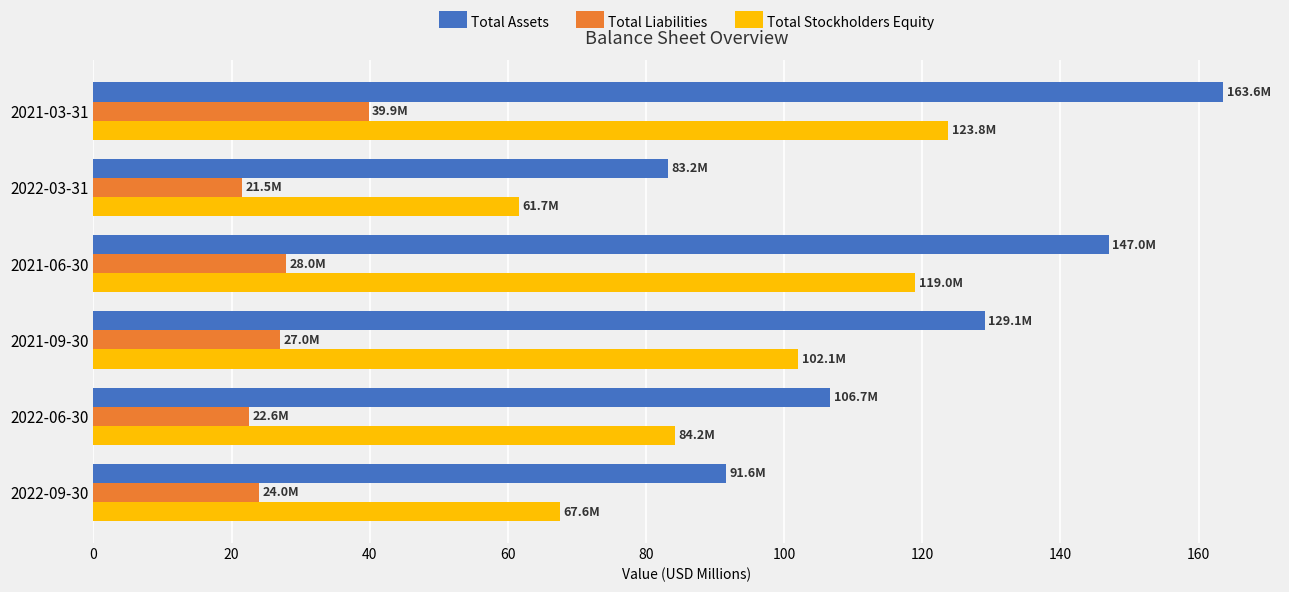

Which series has the largest total across all categories?

Total Assets